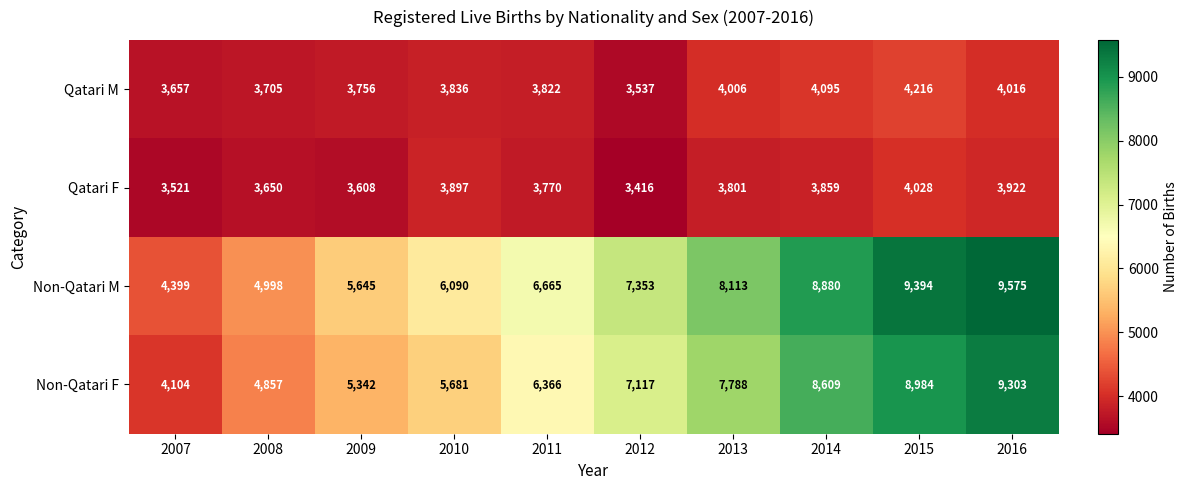

How many data points in Non-Qatari F are less than 7117?

5